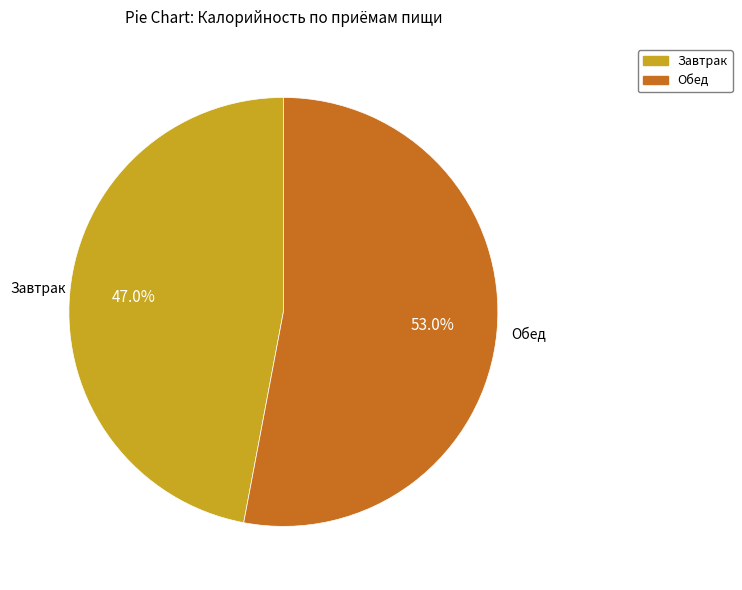

Between Обед and Завтрак, which is larger?

Обед